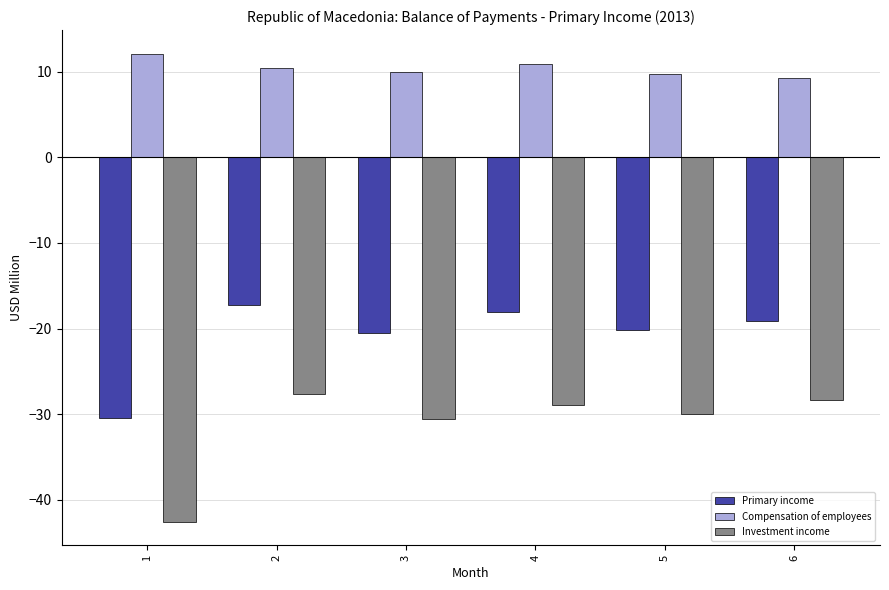

Rank the series at 2 from lowest to highest value.

Investment income, Primary income, Compensation of employees